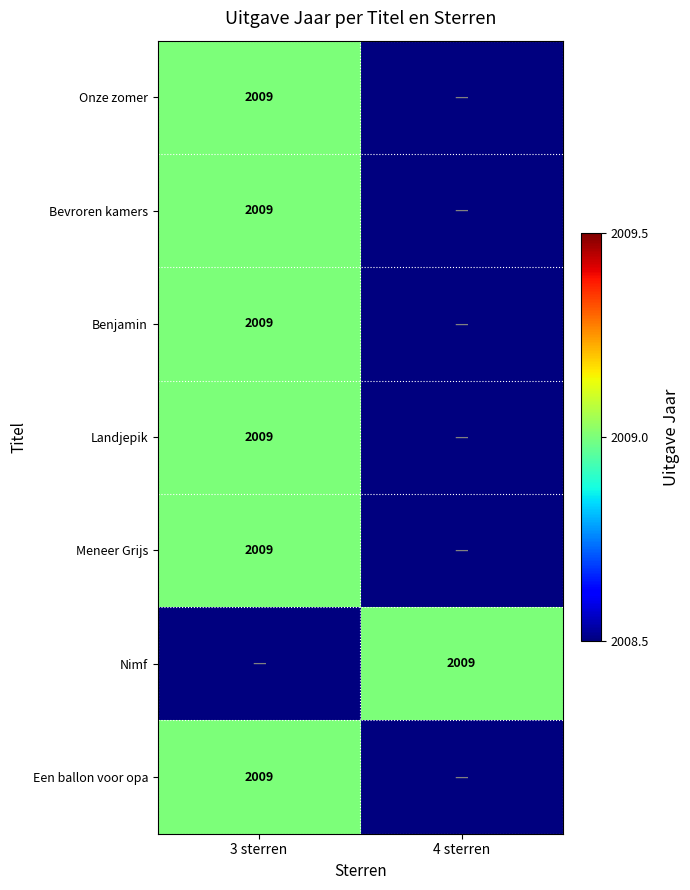

The Meneer Grijs series shows 2009 at 3 sterren. True or false?

True